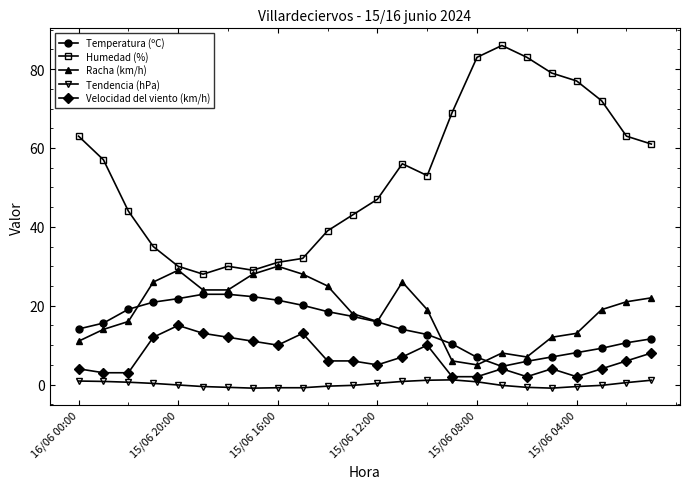

Which series has the largest total across all categories?

Humedad (%)